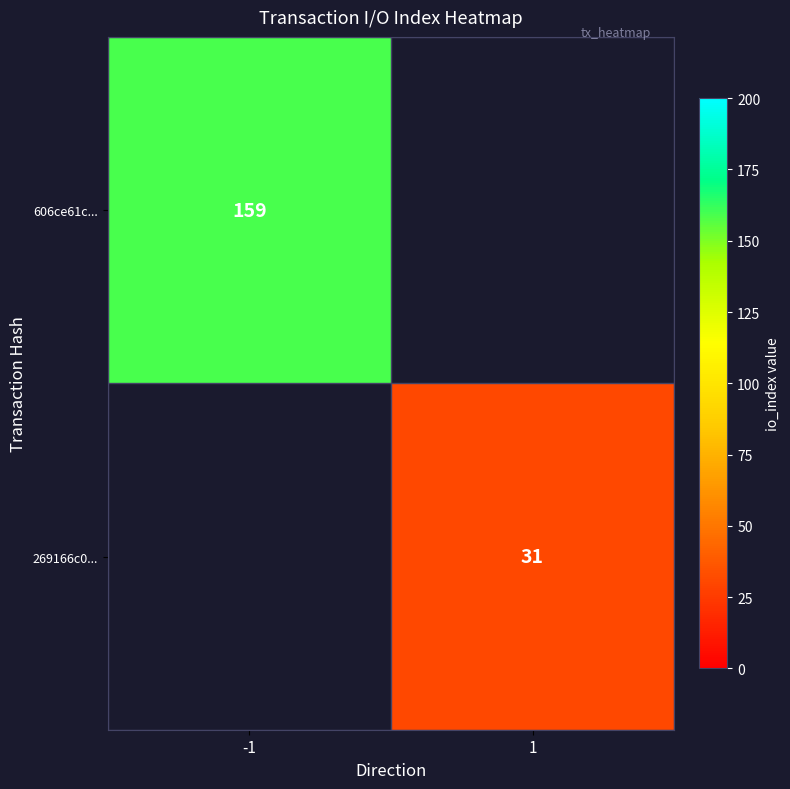

True or false: 269166c0... has a value of 8 at 1.

False